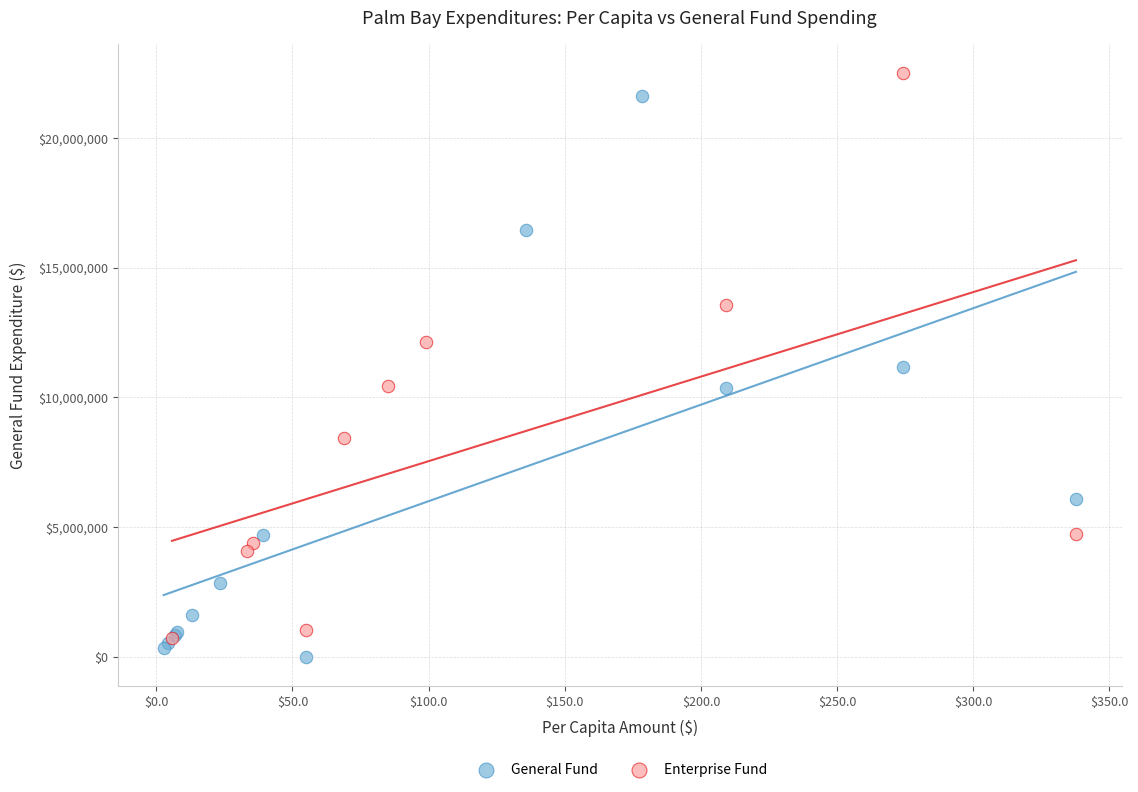

Which series contains the lowest Y value?

General Fund